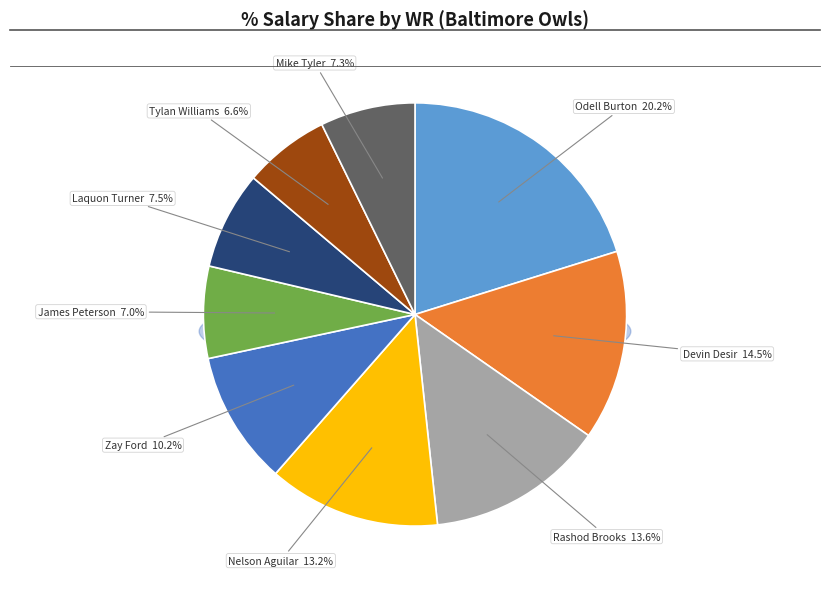

Rank the categories by value from lowest to highest.

Tylan Williams, James Peterson, Mike Tyler, Laquon Turner, Zay Ford, Nelson Aguilar, Rashod Brooks, Devin Desir, Odell Burton